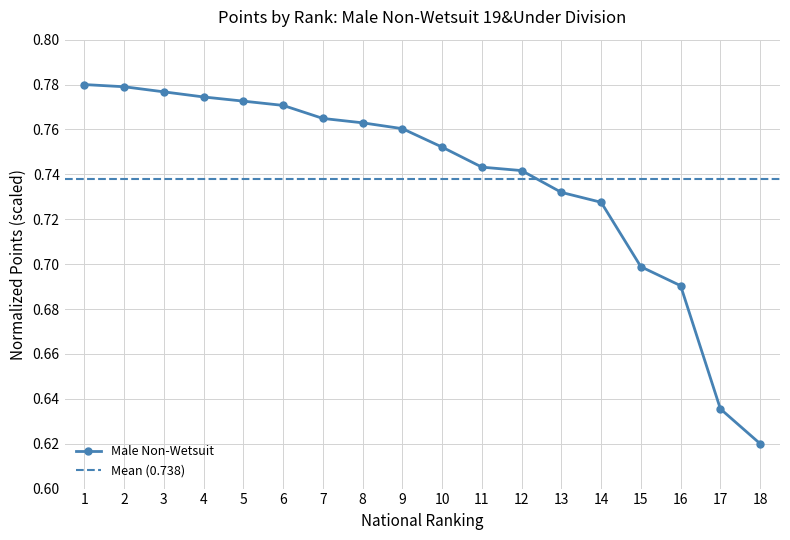

What is the smallest value displayed?

0.6